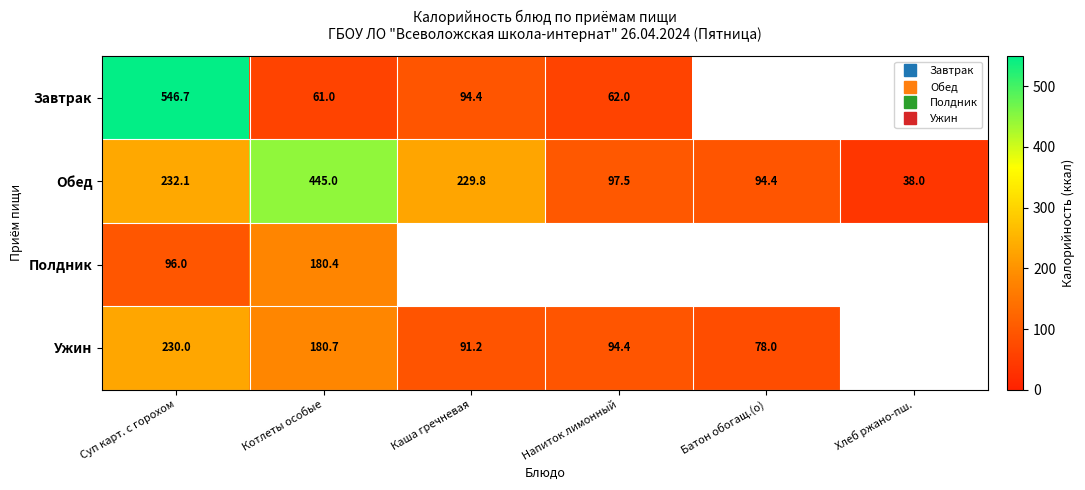

Which series changed the most between Суп карт. с горохом and Каша гречневая?

Завтрак